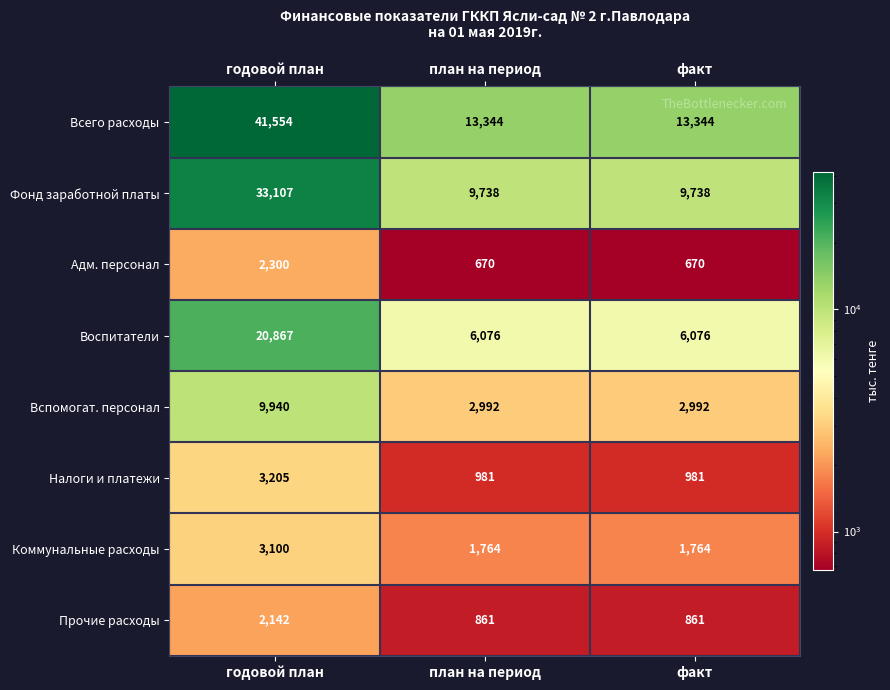

How many Адм. персонал values are between 670 and 2300?

3